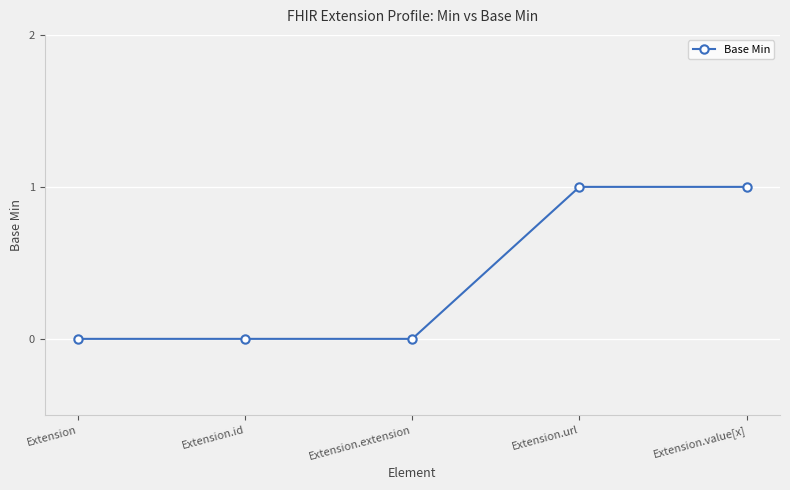

True or false: there are more than 2 points higher than both neighbors.

False